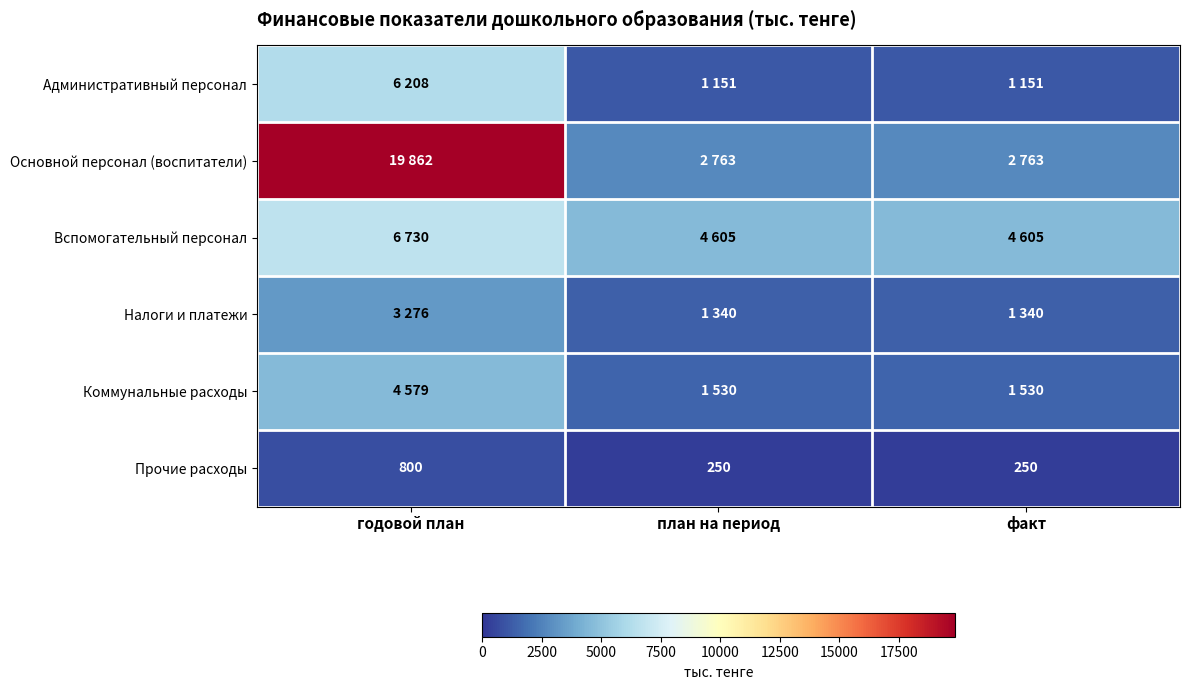

What is the sum of all Прочие расходы values?

1300